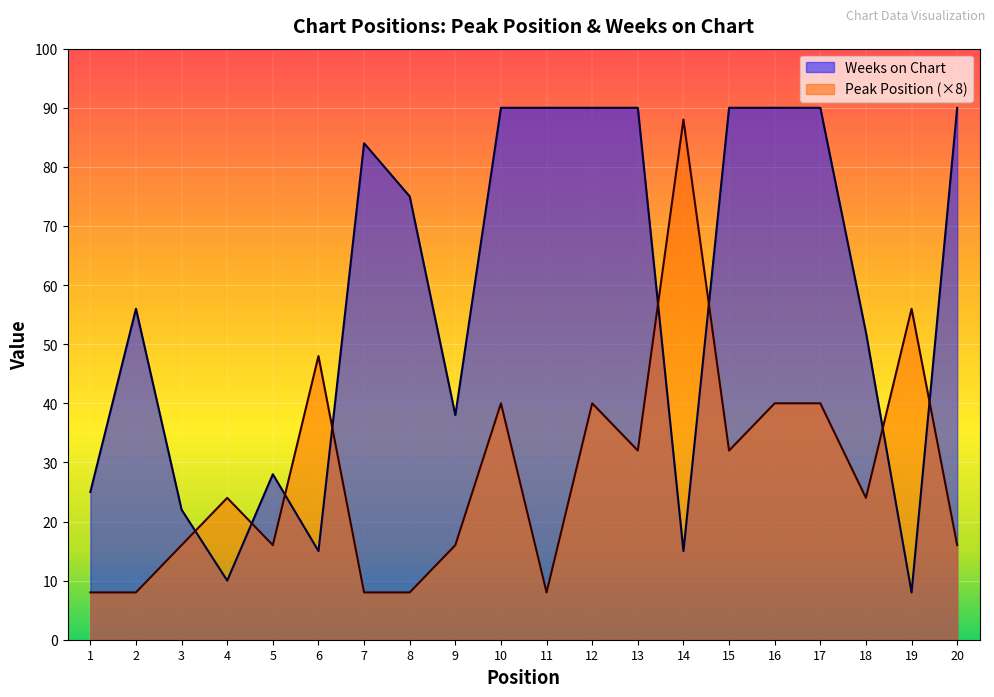

How many times do Weeks on Chart and Peak Position cross each other?

8